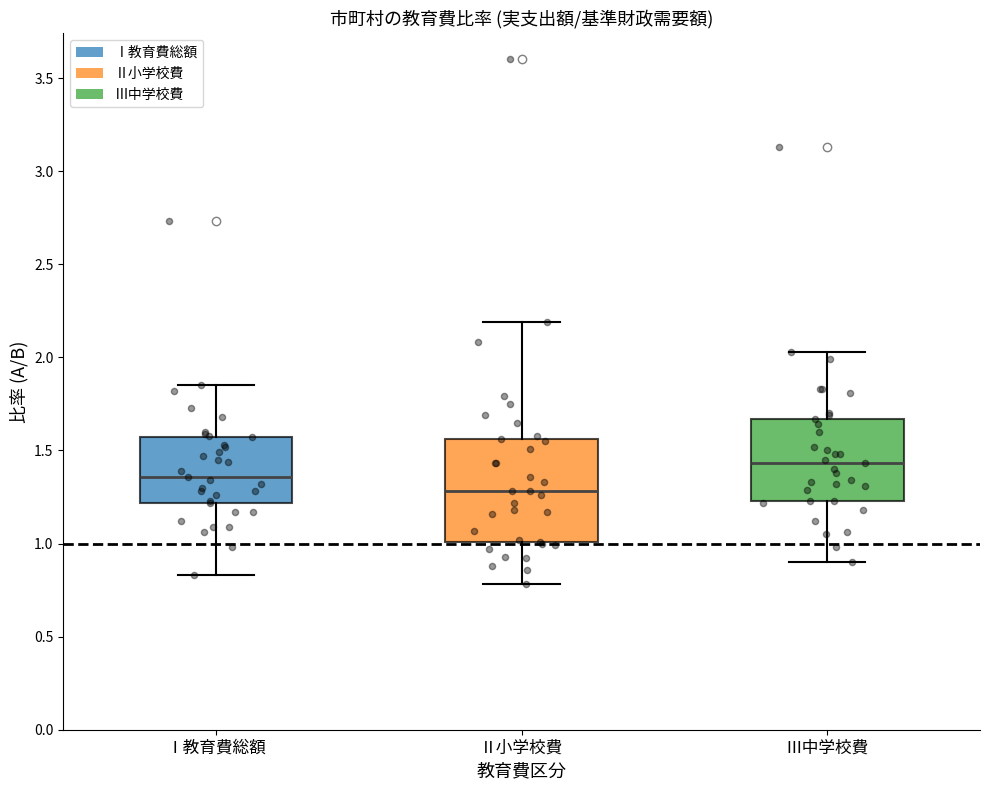

Reading left to right, read every box against the y-axis: the position of its median line, the range the box covers, and the ends of its whiskers. The values are not printed on the chart, so give them approximately, as read against the axis.

Ⅰ教育費総額: median 1.35, box 1.20 to 1.55, whiskers 0.85 to 1.85
Ⅱ小学校費: median 1.30, box 1.00 to 1.55, whiskers 0.80 to 2.20
Ⅲ中学校費: median 1.45, box 1.25 to 1.65, whiskers 0.90 to 2.05